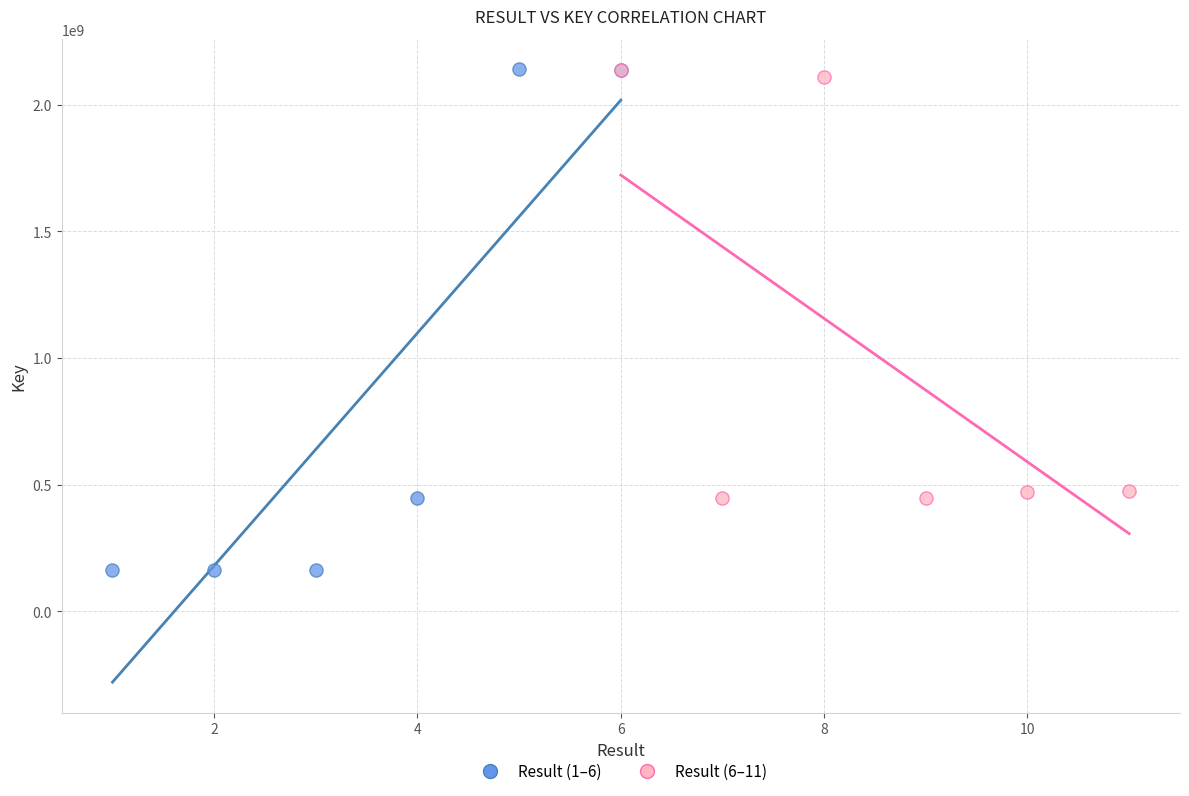

What are all the series names shown in the legend?

Result (1–6), Result (6–11)